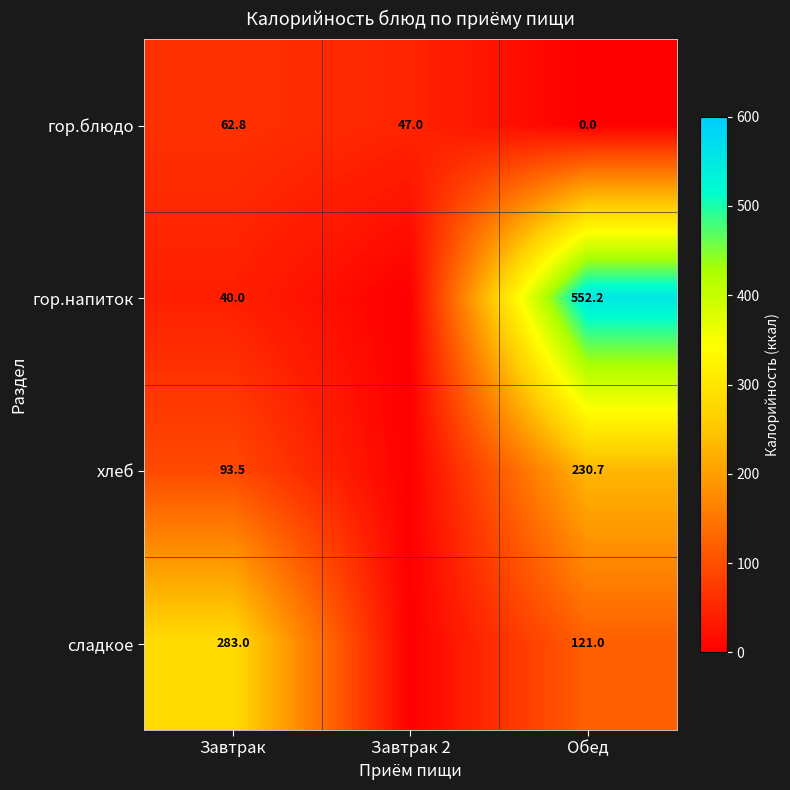

Where does the гор.блюдо series first go above 47?

Завтрак